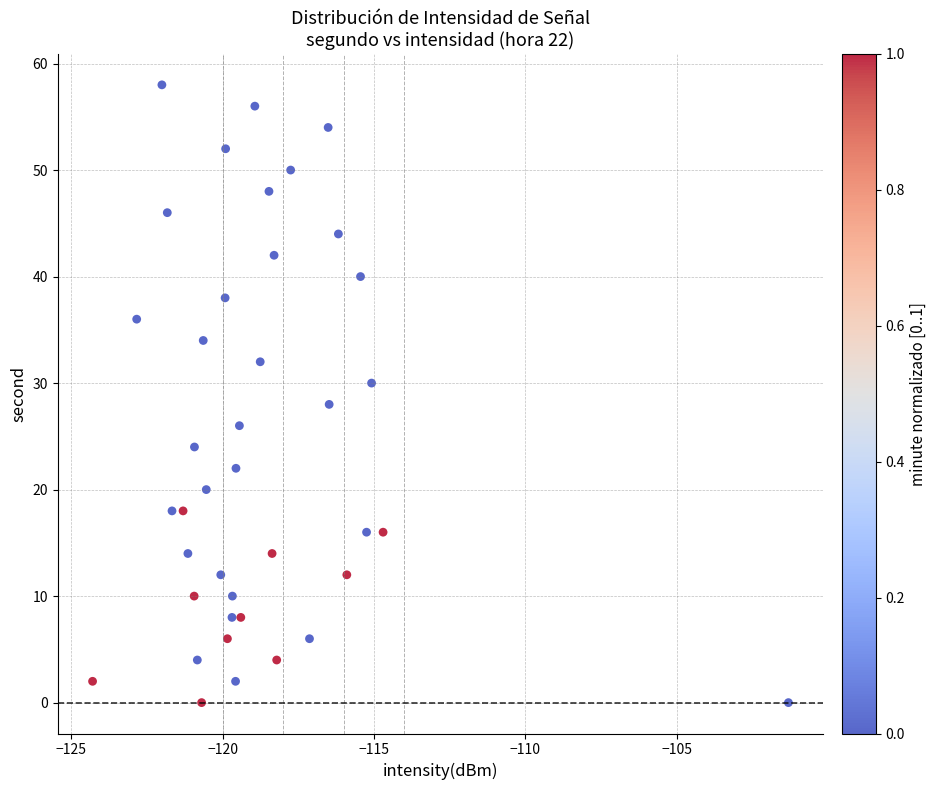

What is the range of Y values (max minus min)?

58